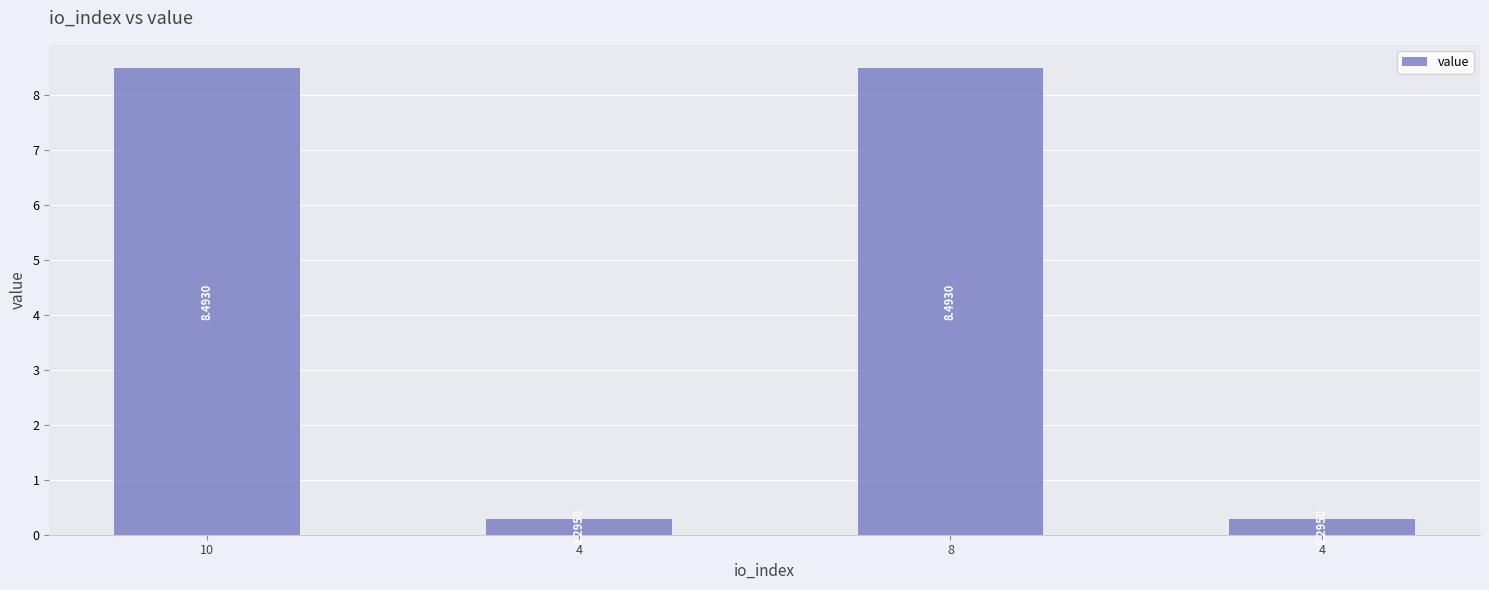

What is the sum of the values at 8 and 4?

8.8